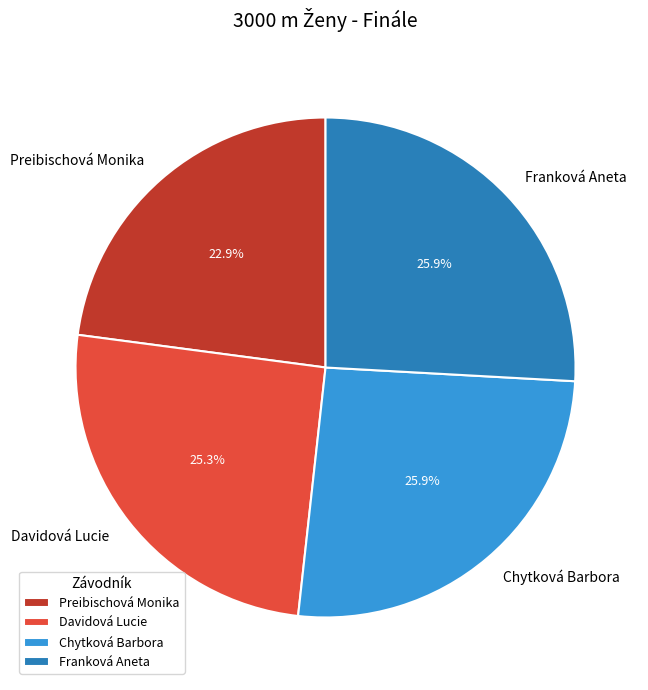

To the nearest percent, what portion does Chytková Barbora represent?

26%